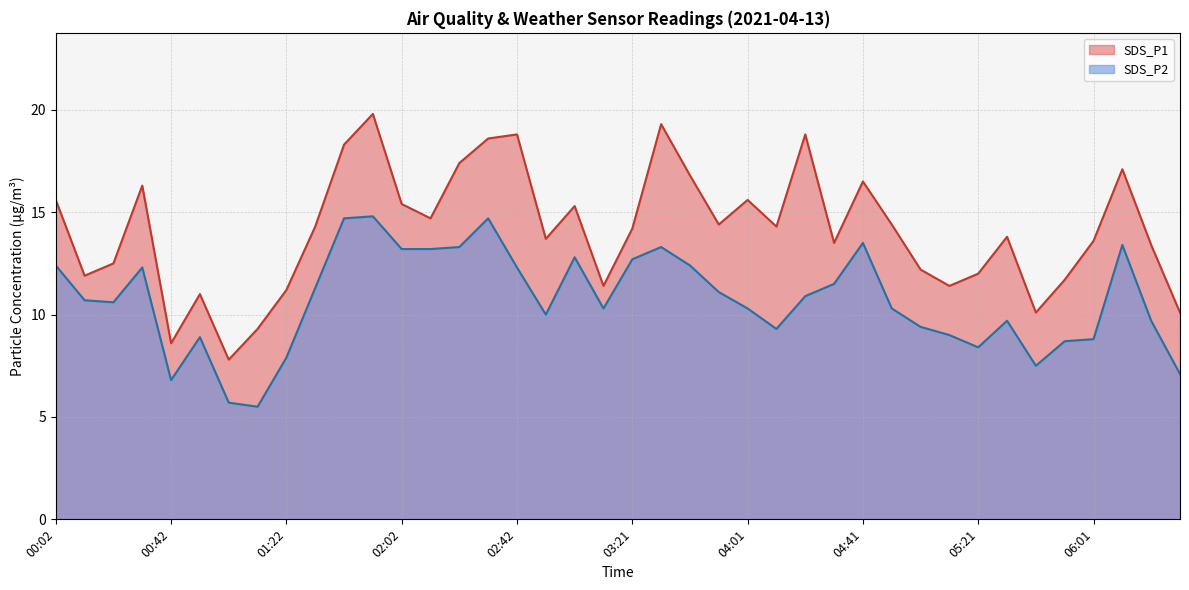

How many interior local valleys does the SDS_P1 series have?

11